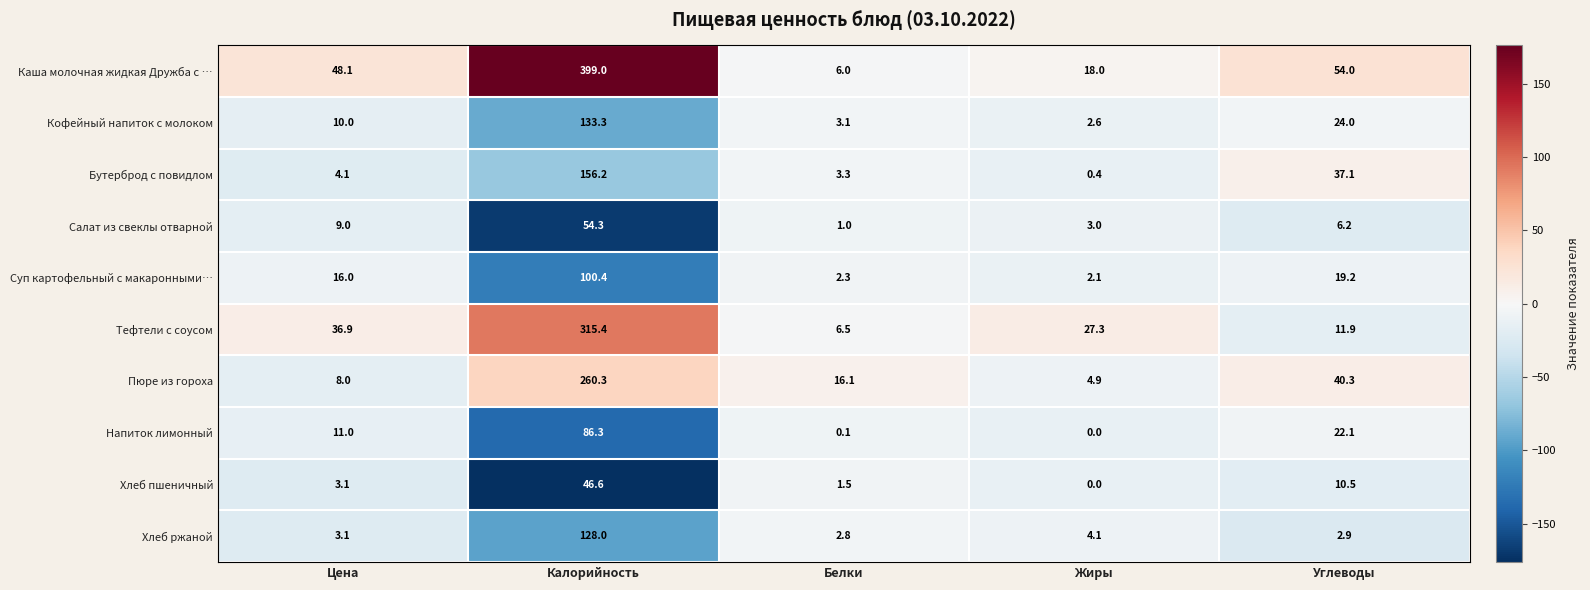

Rank the categories by Суп картофельный с макаронными… value from highest to lowest.

Калорийность, Углеводы, Цена, Белки, Жиры